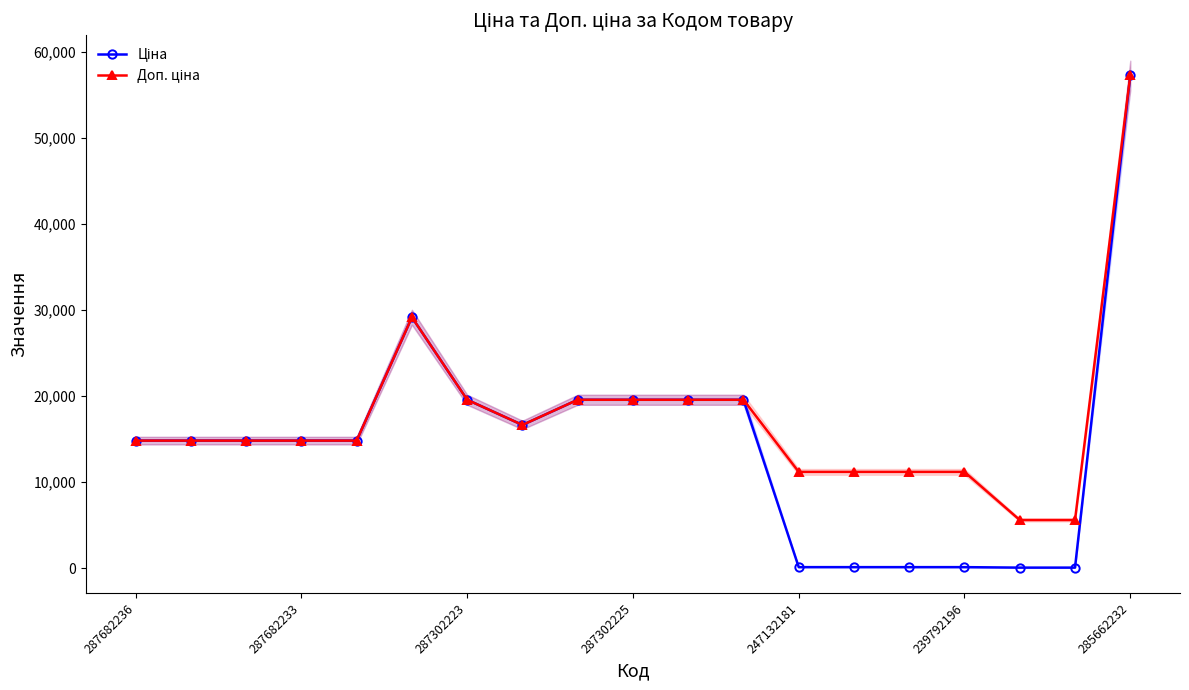

What is the sum of the Доп. ціна values at 12 and 14?

22364.0